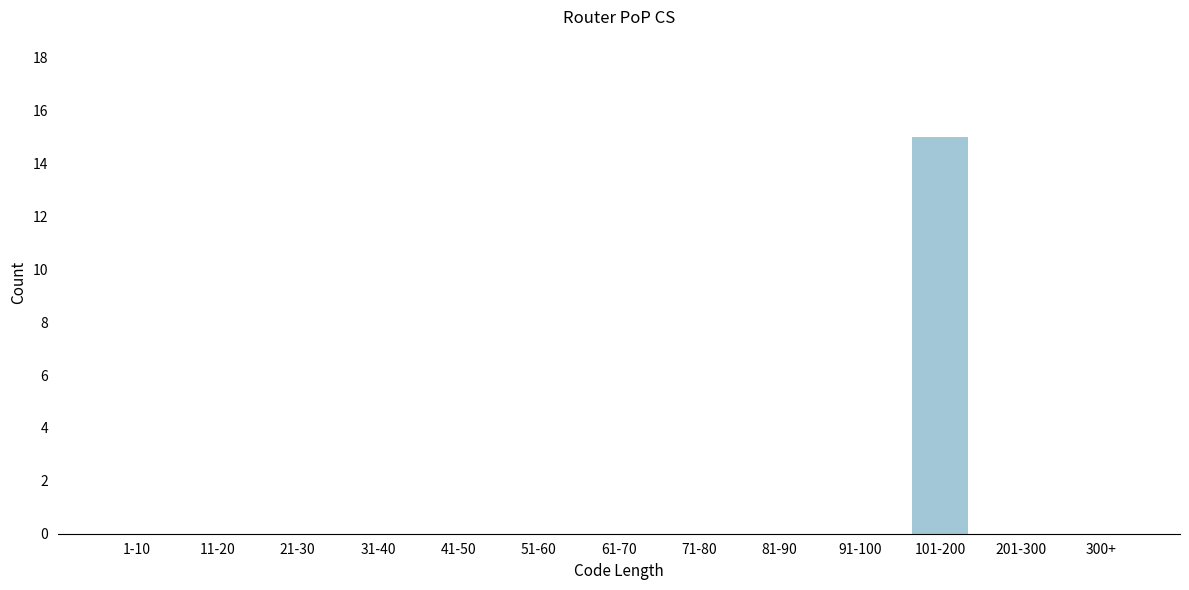

Reading left to right, what are all the values shown in this chart?

1-10=0	11-20=0	21-30=0	31-40=0	41-50=0	51-60=0	61-70=0	71-80=0	81-90=0	91-100=0	101-200=15	201-300=0	300+=0